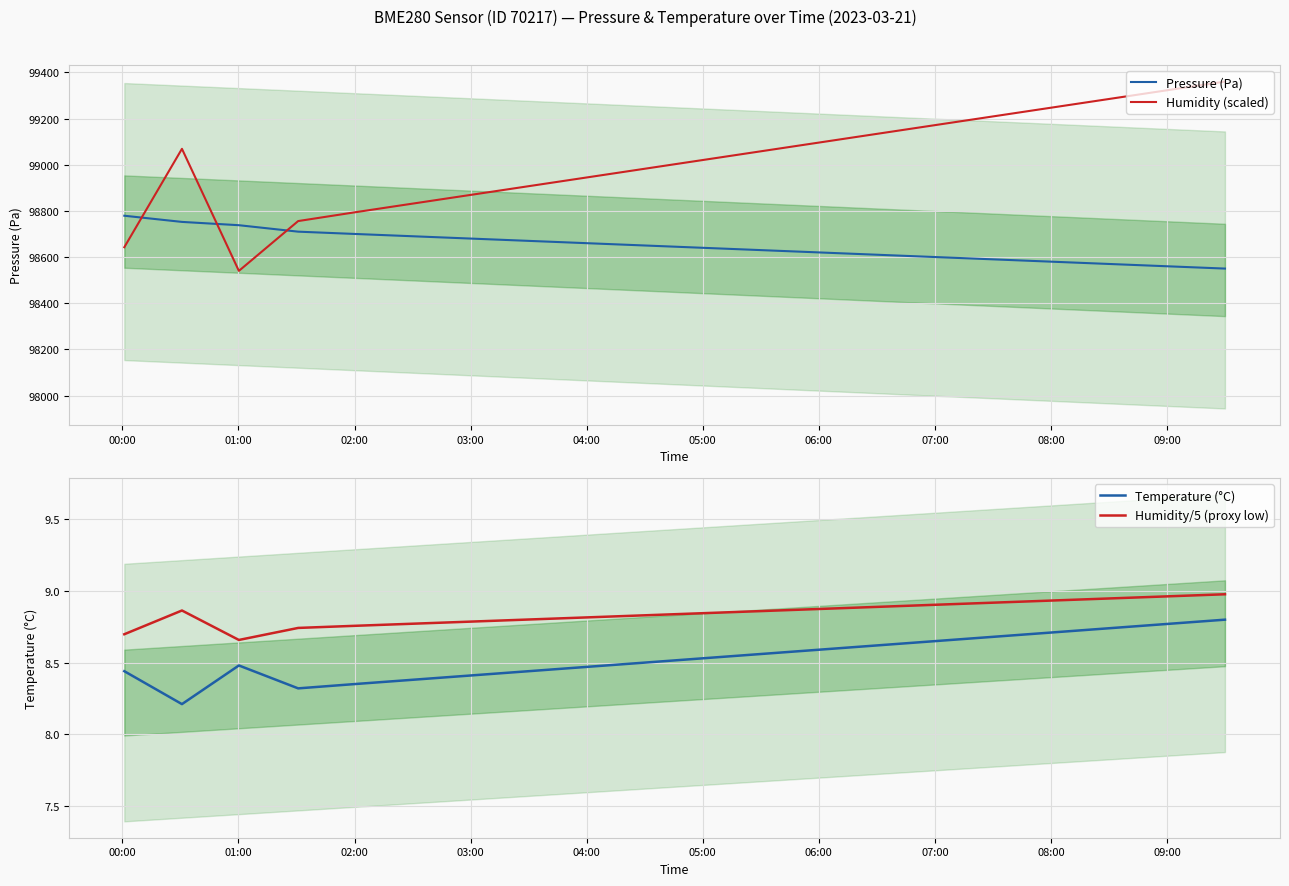

How many lines are shown in the chart?

4